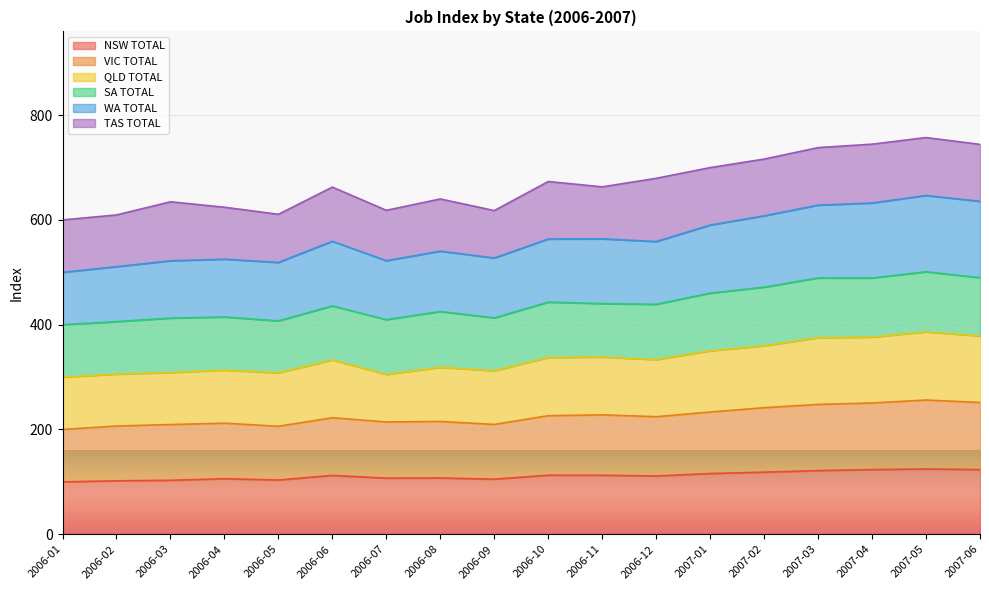

What is the total value across all series at 2006-03?

634.7